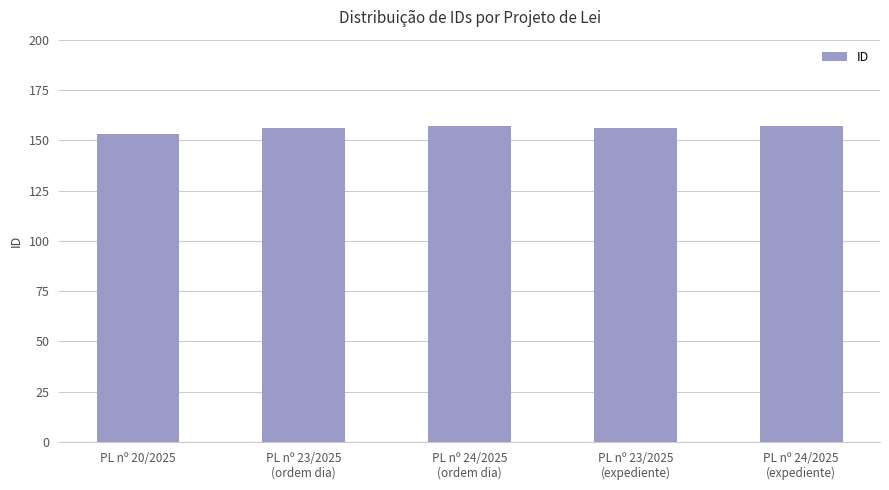

What is the greatest value displayed?

157